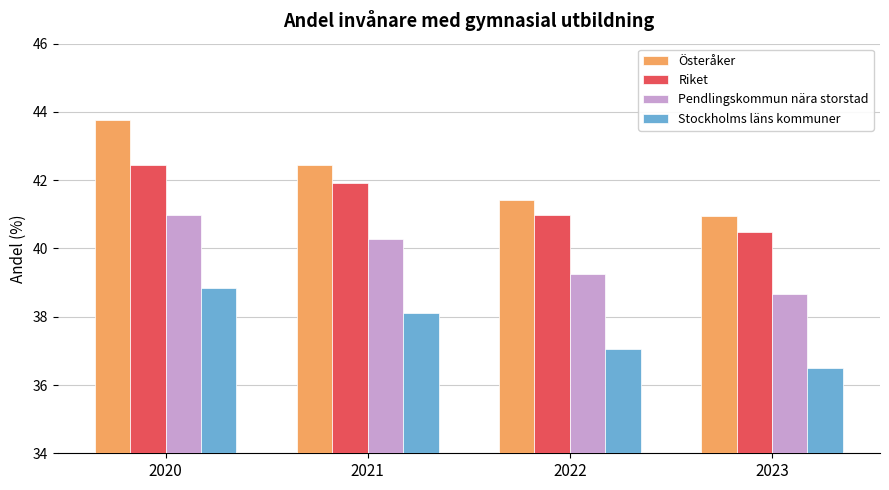

What is the minimum value shown in the chart?

36.5